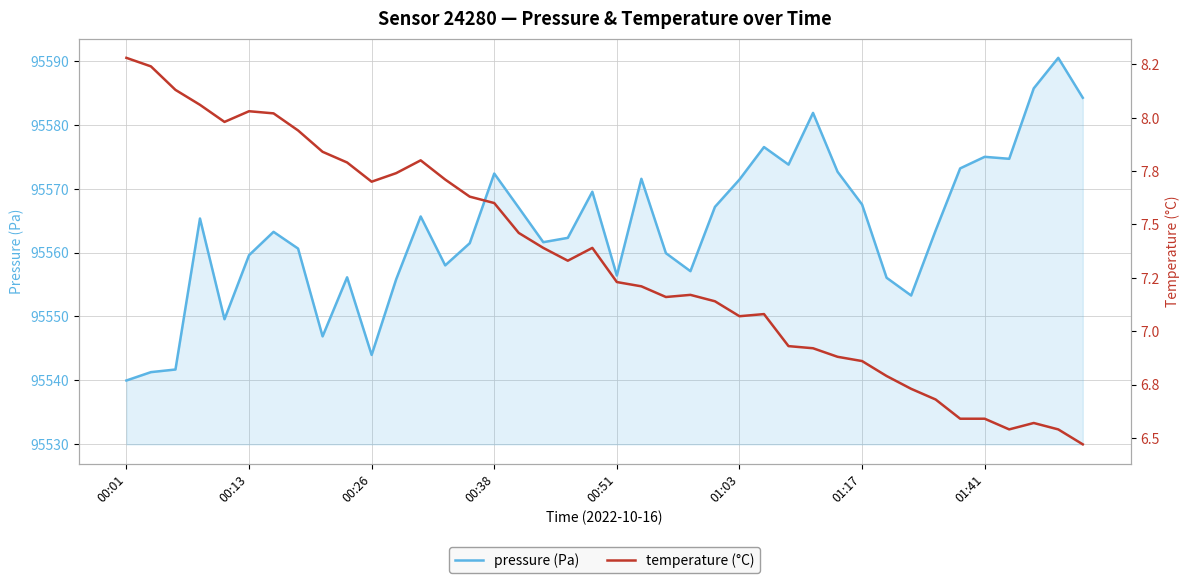

At how many categories does at least one series exceed 77737?

40